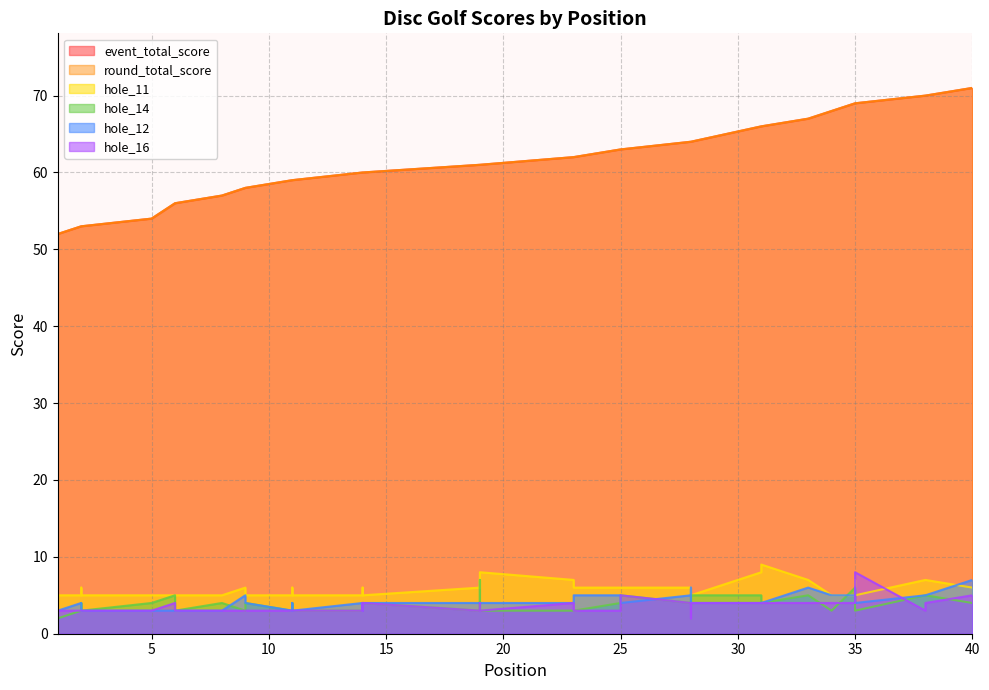

What is the sum of the hole_16 values at 1 and 14?

6